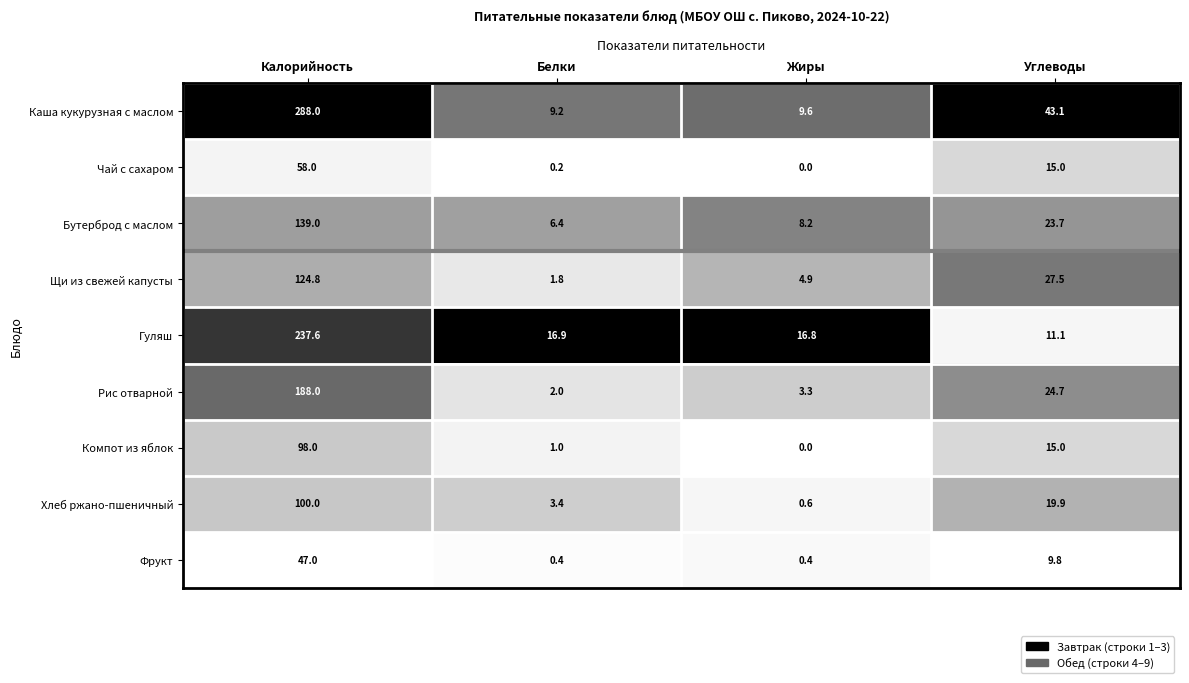

What is the maximum value for Чай с сахаром?

58.0